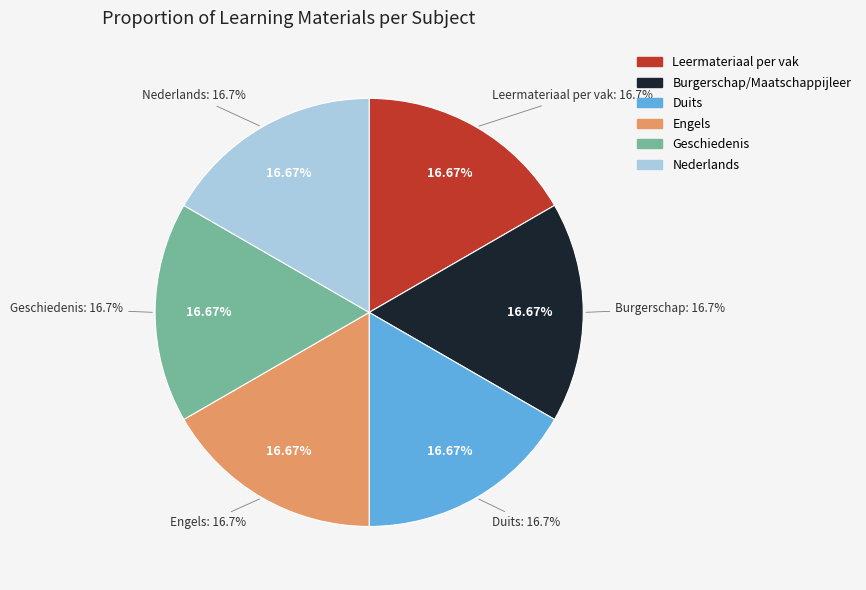

Which slice is the smallest?

Leermateriaal per vak